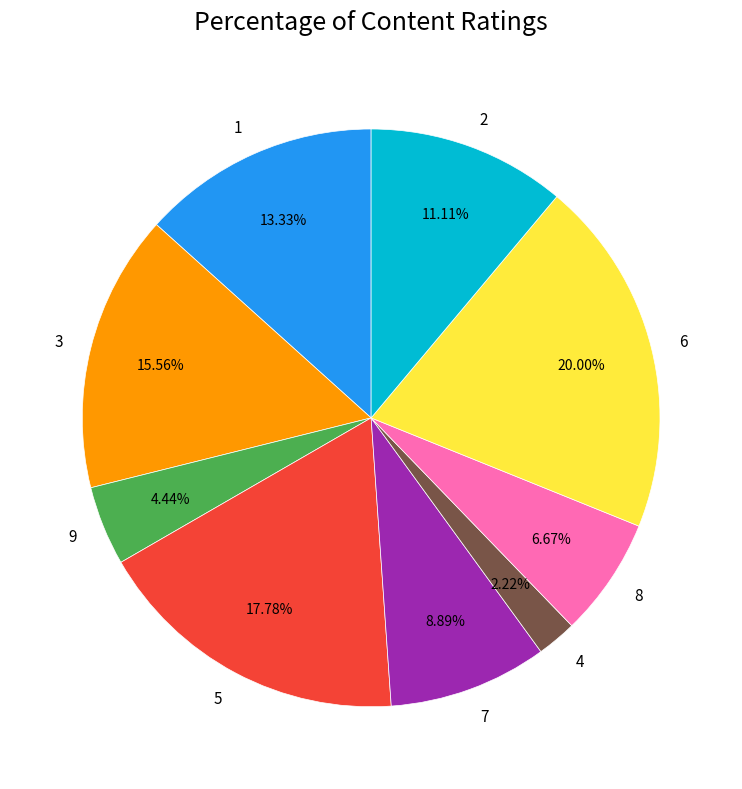

Approximately how many times larger is the value at 7 compared to 9?

2.0